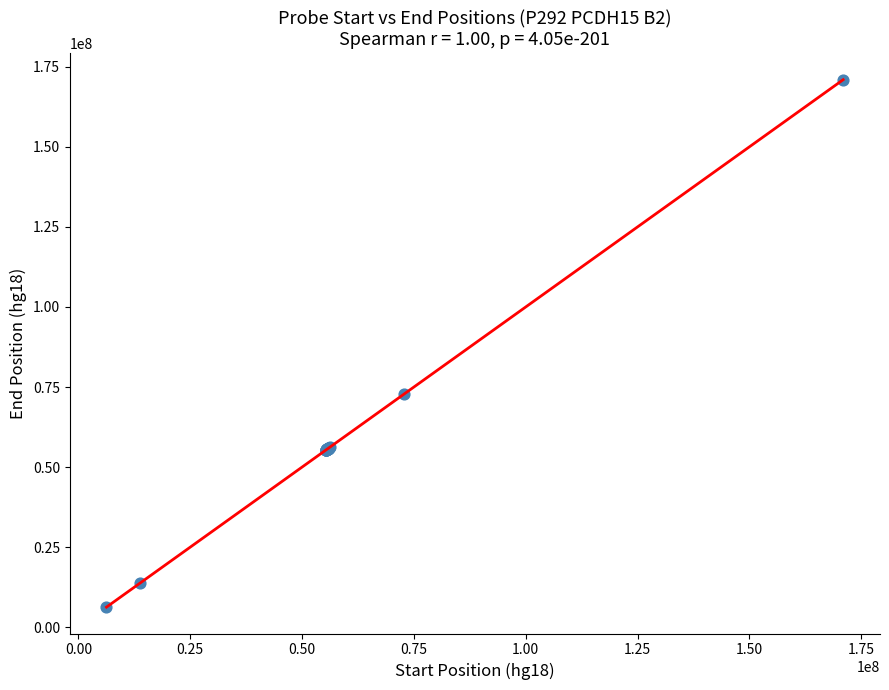

What Y value in the scatter plot is closest to 88618506?

72756477